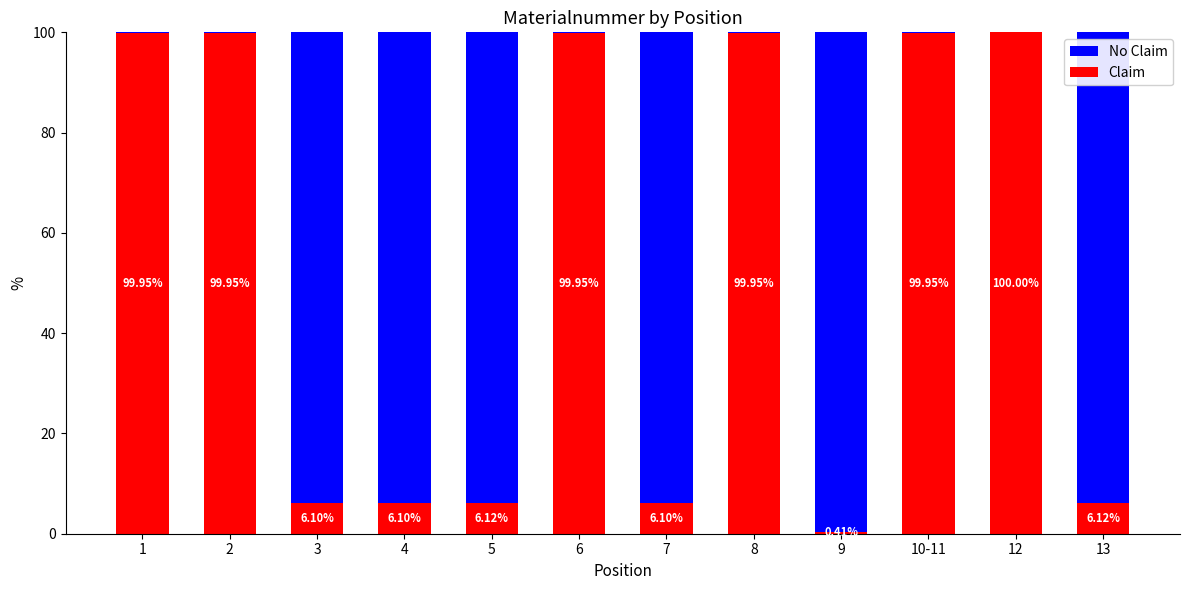

What is the sum of all Claim values?

630.7